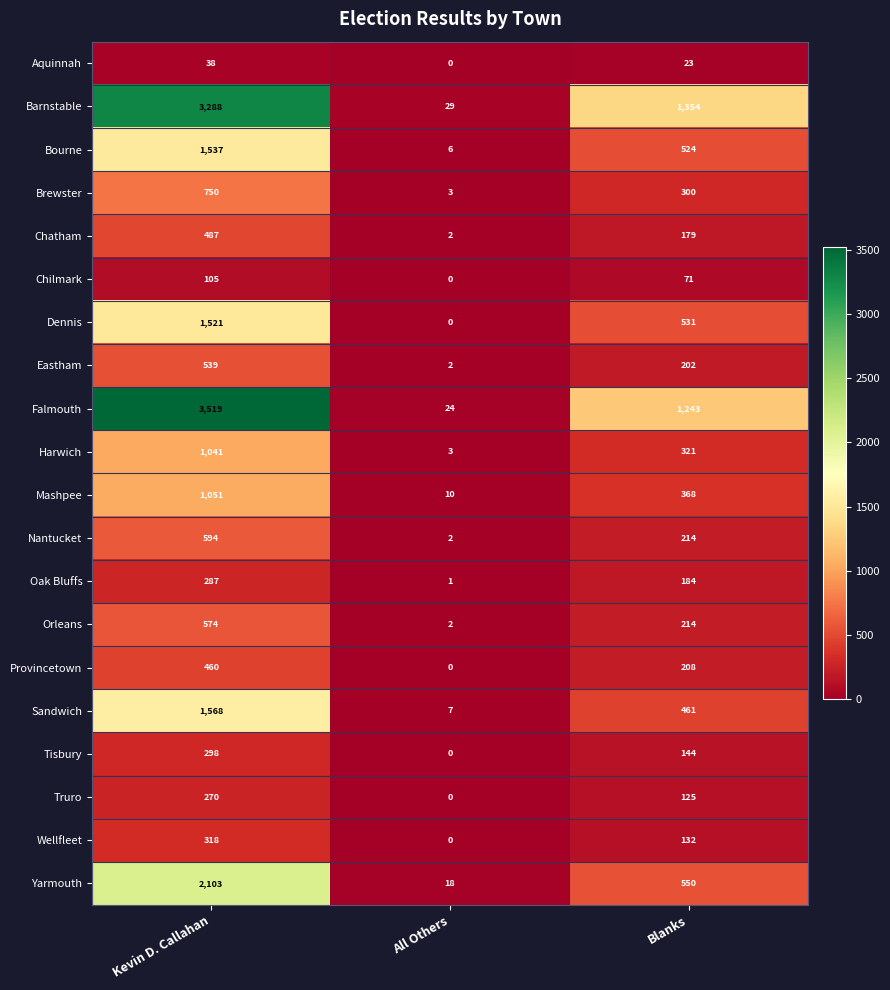

At which label is Nantucket closest to 298?

Blanks